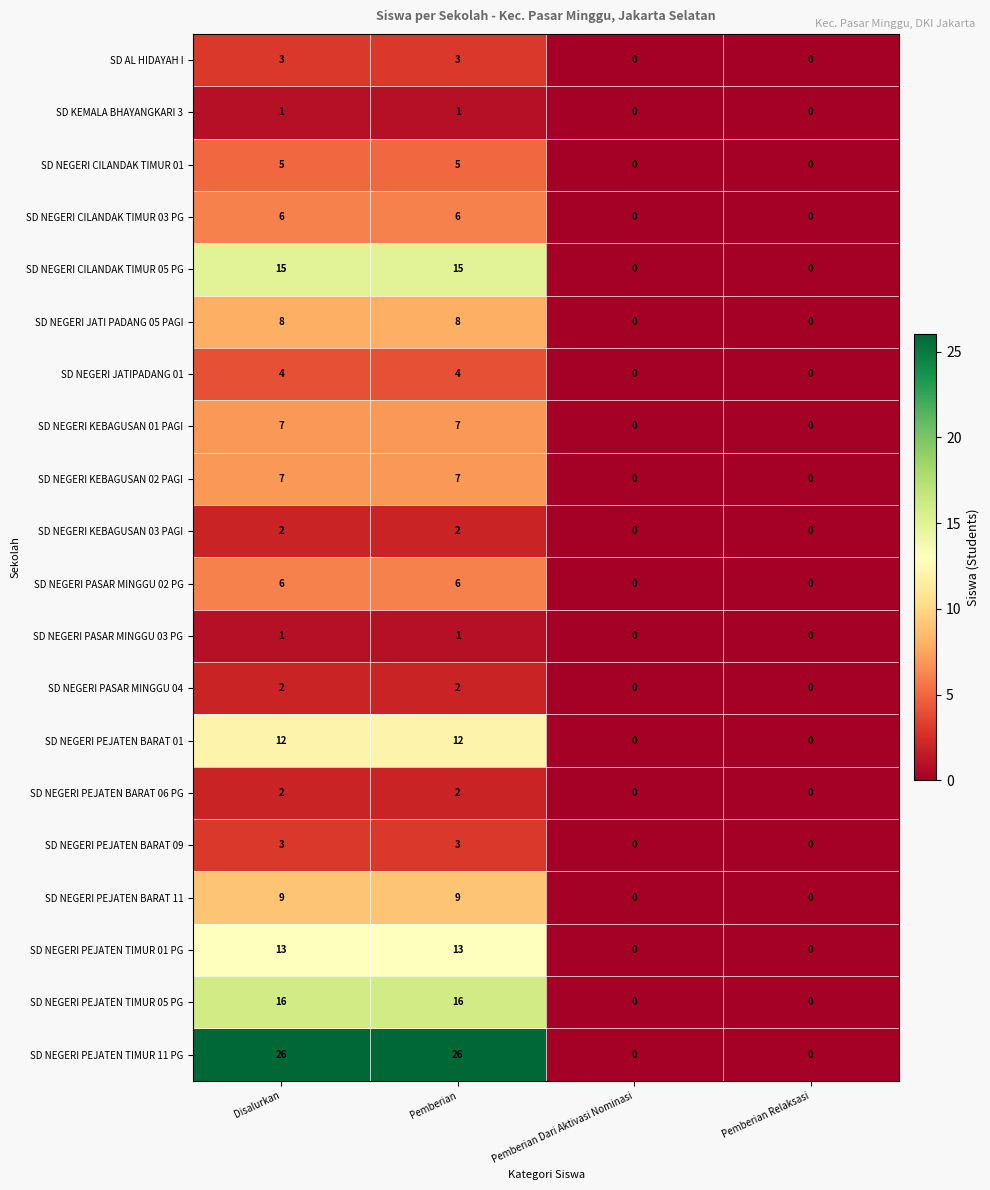

What is the spread (max minus min) of values at Pemberian?

25